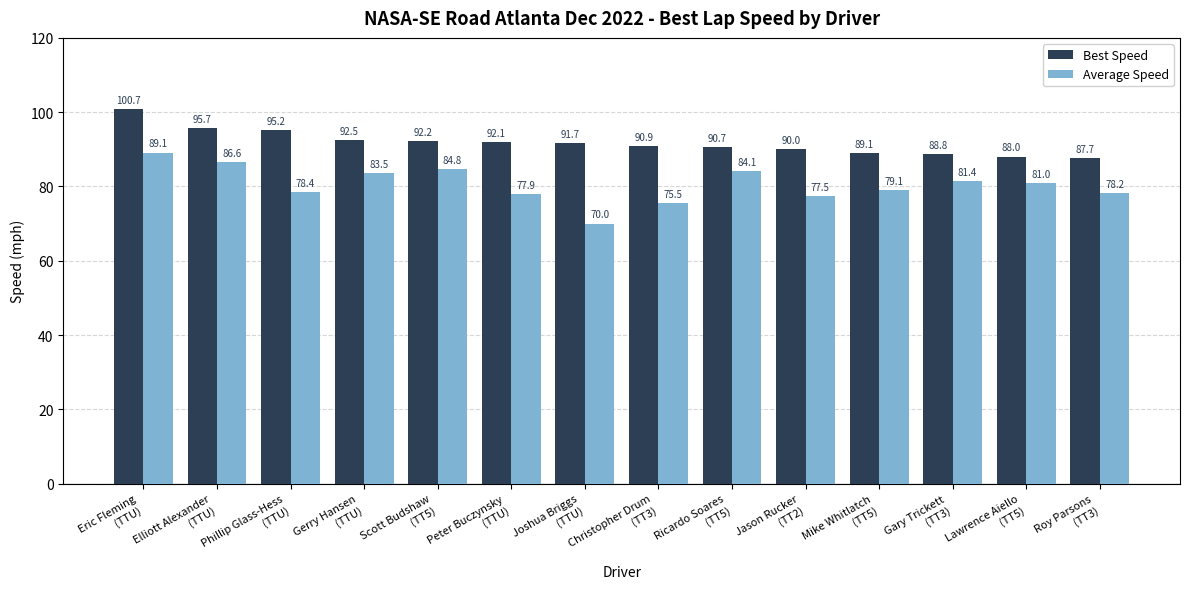

List the series in order of their peak value, lowest first.

Average Speed, Best Speed